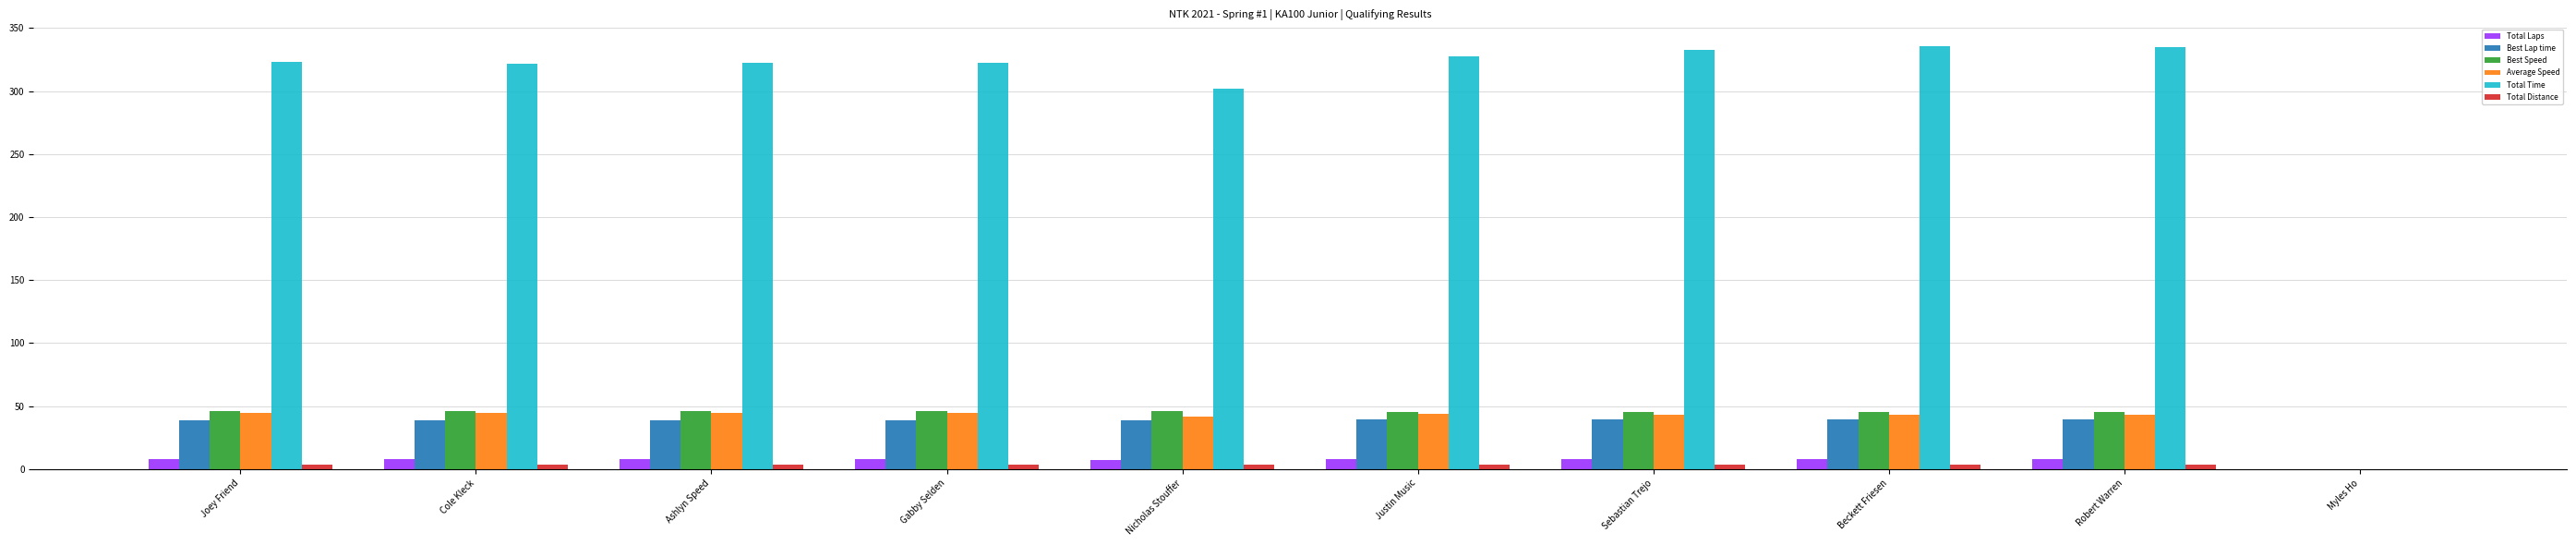

What are all the series names shown in the legend?

Total Laps, Best Lap time, Best Speed, Average Speed, Total Time, Total Distance